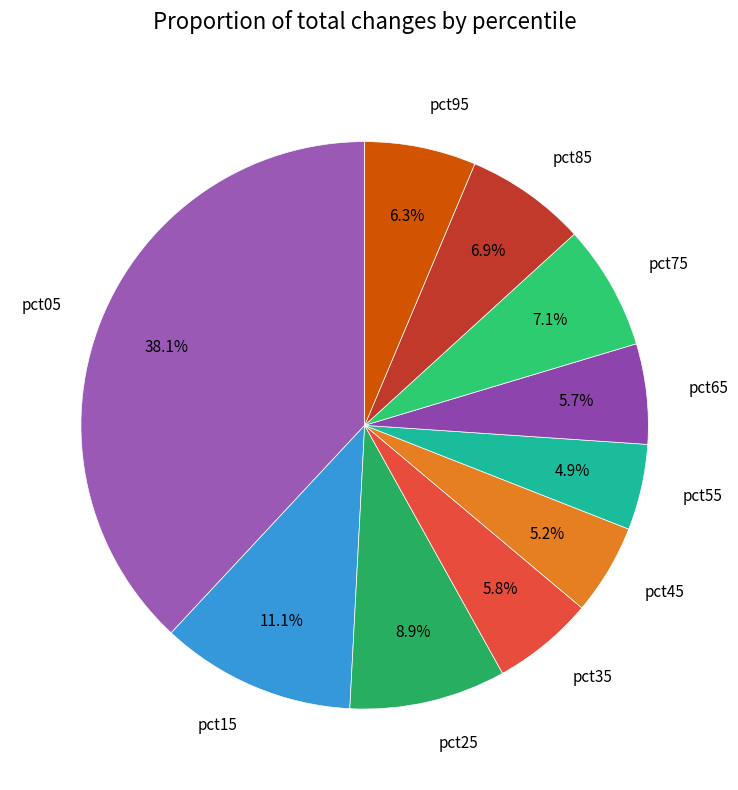

How much of the chart is everything except pct45?

94.8%